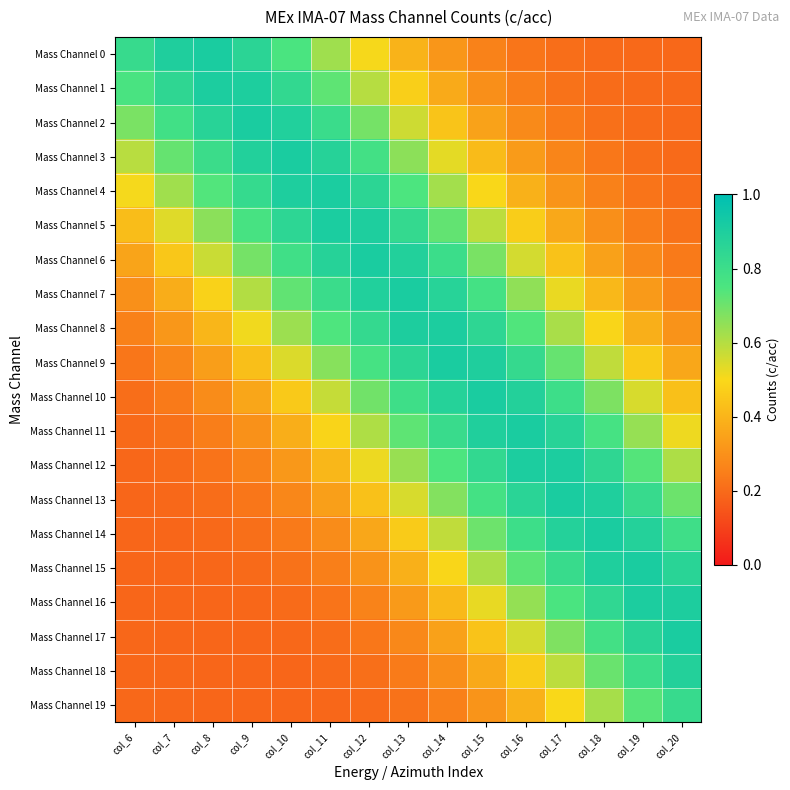

Reading right to left, transcribe all the data shown in this chart.

Mass Channel 0: col_20=0.2	col_19=0.2	col_18=0.2	col_17=0.2	col_16=0.2	col_15=0.3	col_14=0.3	col_13=0.4	col_12=0.5	col_11=0.6	col_10=0.8	col_9=0.9	col_8=0.9	col_7=0.9	col_6=0.8
Mass Channel 1: col_20=0.2	col_19=0.2	col_18=0.2	col_17=0.2	col_16=0.2	col_15=0.3	col_14=0.4	col_13=0.5	col_12=0.6	col_11=0.7	col_10=0.8	col_9=0.9	col_8=0.9	col_7=0.8	col_6=0.8
Mass Channel 2: col_20=0.2	col_19=0.2	col_18=0.2	col_17=0.2	col_16=0.3	col_15=0.3	col_14=0.4	col_13=0.6	col_12=0.7	col_11=0.8	col_10=0.9	col_9=0.9	col_8=0.9	col_7=0.8	col_6=0.7
Mass Channel 3: col_20=0.2	col_19=0.2	col_18=0.2	col_17=0.3	col_16=0.3	col_15=0.4	col_14=0.5	col_13=0.7	col_12=0.8	col_11=0.9	col_10=0.9	col_9=0.9	col_8=0.8	col_7=0.7	col_6=0.6
Mass Channel 4: col_20=0.2	col_19=0.2	col_18=0.3	col_17=0.3	col_16=0.4	col_15=0.5	col_14=0.6	col_13=0.7	col_12=0.9	col_11=0.9	col_10=0.9	col_9=0.8	col_8=0.7	col_7=0.6	col_6=0.5
Mass Channel 5: col_20=0.2	col_19=0.2	col_18=0.3	col_17=0.4	col_16=0.5	col_15=0.6	col_14=0.7	col_13=0.8	col_12=0.9	col_11=0.9	col_10=0.9	col_9=0.8	col_8=0.7	col_7=0.5	col_6=0.4
Mass Channel 6: col_20=0.2	col_19=0.3	col_18=0.3	col_17=0.4	col_16=0.6	col_15=0.7	col_14=0.8	col_13=0.9	col_12=0.9	col_11=0.9	col_10=0.8	col_9=0.7	col_8=0.6	col_7=0.5	col_6=0.4
Mass Channel 7: col_20=0.3	col_19=0.3	col_18=0.4	col_17=0.5	col_16=0.7	col_15=0.8	col_14=0.9	col_13=0.9	col_12=0.9	col_11=0.8	col_10=0.7	col_9=0.6	col_8=0.5	col_7=0.4	col_6=0.3
Mass Channel 8: col_20=0.3	col_19=0.4	col_18=0.5	col_17=0.6	col_16=0.7	col_15=0.8	col_14=0.9	col_13=0.9	col_12=0.8	col_11=0.7	col_10=0.6	col_9=0.5	col_8=0.4	col_7=0.3	col_6=0.3
Mass Channel 9: col_20=0.4	col_19=0.5	col_18=0.6	col_17=0.7	col_16=0.8	col_15=0.9	col_14=0.9	col_13=0.9	col_12=0.8	col_11=0.7	col_10=0.5	col_9=0.4	col_8=0.3	col_7=0.3	col_6=0.2
Mass Channel 10: col_20=0.4	col_19=0.5	col_18=0.7	col_17=0.8	col_16=0.9	col_15=0.9	col_14=0.9	col_13=0.8	col_12=0.7	col_11=0.6	col_10=0.5	col_9=0.4	col_8=0.3	col_7=0.2	col_6=0.2
Mass Channel 11: col_20=0.5	col_19=0.6	col_18=0.8	col_17=0.9	col_16=0.9	col_15=0.9	col_14=0.8	col_13=0.7	col_12=0.6	col_11=0.5	col_10=0.4	col_9=0.3	col_8=0.2	col_7=0.2	col_6=0.2
Mass Channel 12: col_20=0.6	col_19=0.7	col_18=0.8	col_17=0.9	col_16=0.9	col_15=0.8	col_14=0.8	col_13=0.6	col_12=0.5	col_11=0.4	col_10=0.3	col_9=0.3	col_8=0.2	col_7=0.2	col_6=0.2
Mass Channel 13: col_20=0.7	col_19=0.8	col_18=0.9	col_17=0.9	col_16=0.9	col_15=0.8	col_14=0.7	col_13=0.6	col_12=0.4	col_11=0.3	col_10=0.3	col_9=0.2	col_8=0.2	col_7=0.2	col_6=0.2
Mass Channel 14: col_20=0.8	col_19=0.9	col_18=0.9	col_17=0.9	col_16=0.8	col_15=0.7	col_14=0.6	col_13=0.5	col_12=0.4	col_11=0.3	col_10=0.2	col_9=0.2	col_8=0.2	col_7=0.2	col_6=0.2
Mass Channel 15: col_20=0.9	col_19=0.9	col_18=0.9	col_17=0.8	col_16=0.7	col_15=0.6	col_14=0.5	col_13=0.4	col_12=0.3	col_11=0.3	col_10=0.2	col_9=0.2	col_8=0.2	col_7=0.2	col_6=0.2
Mass Channel 16: col_20=0.9	col_19=0.9	col_18=0.8	col_17=0.8	col_16=0.6	col_15=0.5	col_14=0.4	col_13=0.3	col_12=0.3	col_11=0.2	col_10=0.2	col_9=0.2	col_8=0.2	col_7=0.2	col_6=0.2
Mass Channel 17: col_20=0.9	col_19=0.9	col_18=0.8	col_17=0.7	col_16=0.6	col_15=0.4	col_14=0.3	col_13=0.3	col_12=0.2	col_11=0.2	col_10=0.2	col_9=0.2	col_8=0.2	col_7=0.2	col_6=0.2
Mass Channel 18: col_20=0.9	col_19=0.8	col_18=0.7	col_17=0.6	col_16=0.5	col_15=0.4	col_14=0.3	col_13=0.2	col_12=0.2	col_11=0.2	col_10=0.2	col_9=0.2	col_8=0.2	col_7=0.2	col_6=0.2
Mass Channel 19: col_20=0.8	col_19=0.7	col_18=0.6	col_17=0.5	col_16=0.4	col_15=0.3	col_14=0.3	col_13=0.2	col_12=0.2	col_11=0.2	col_10=0.2	col_9=0.2	col_8=0.2	col_7=0.2	col_6=0.2